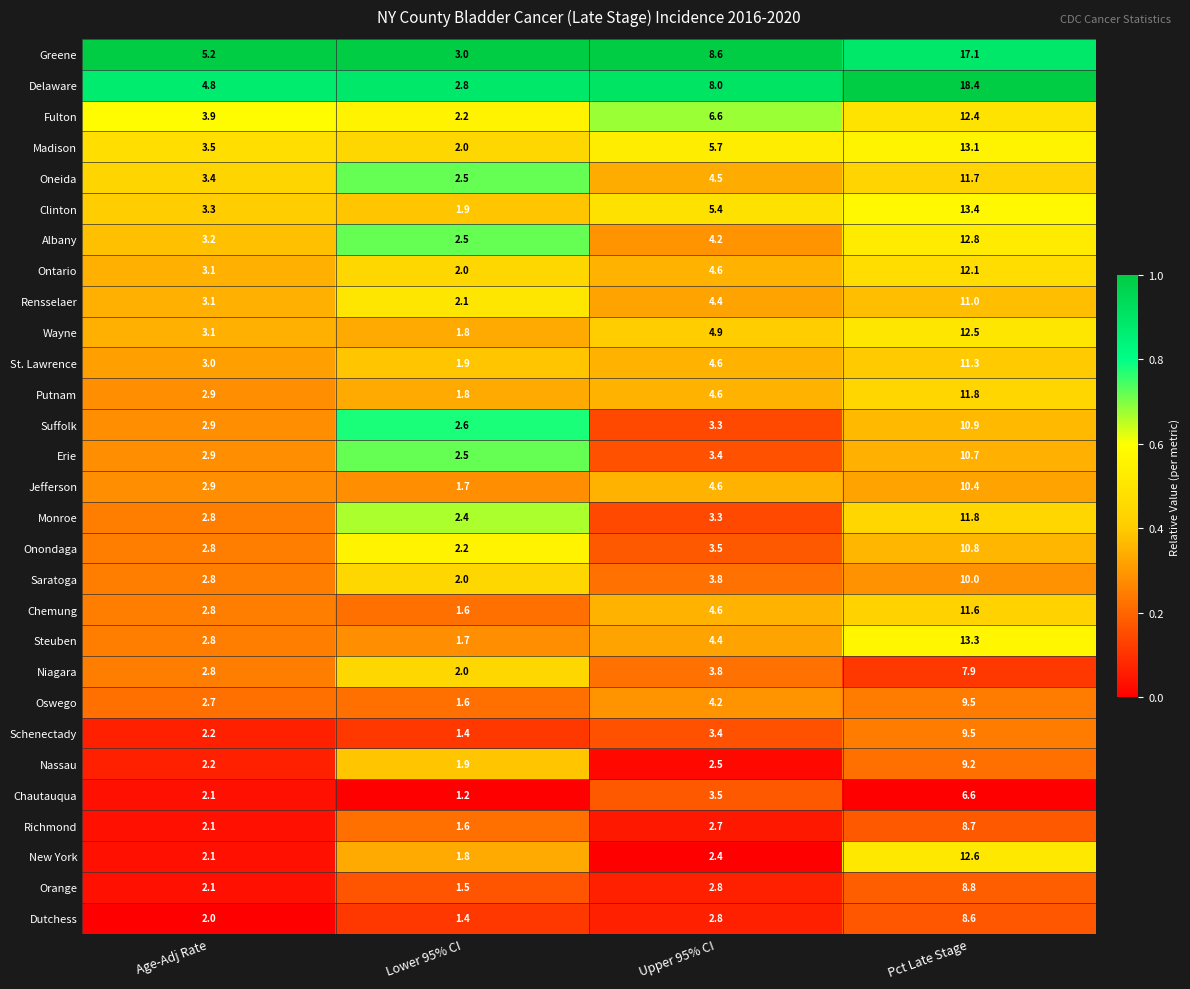

What is the spread (max minus min) of values at Lower 95% CI?

1.8